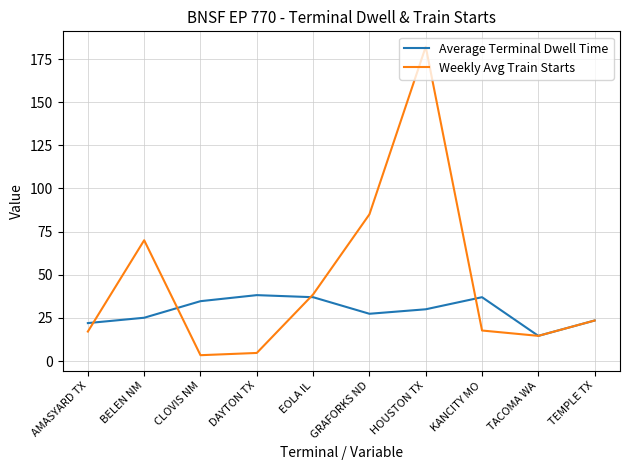

What is the difference between the second highest and minimum values in the Average Terminal Dwell Time series?

22.4